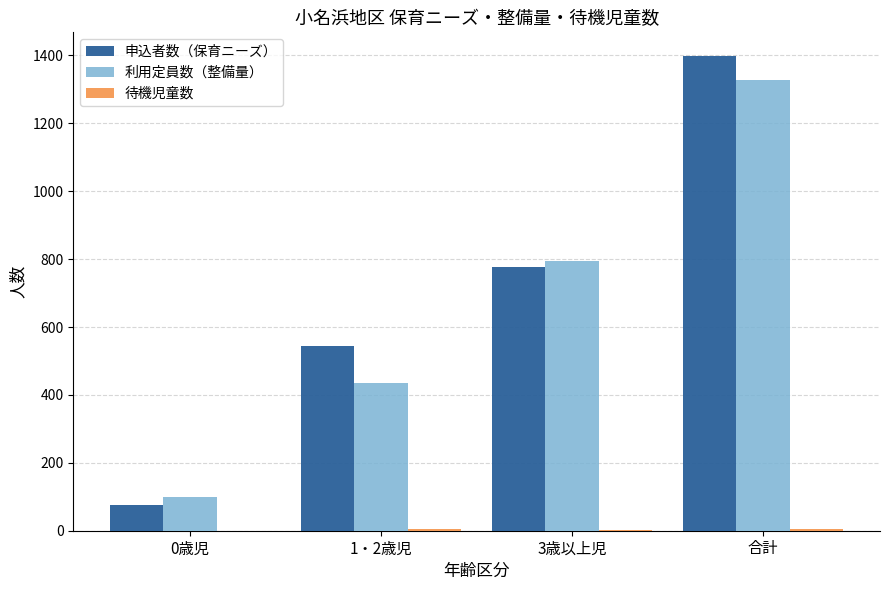

Between 1・2歳児 and 合計, which series saw the biggest shift?

利用定員数（整備量）